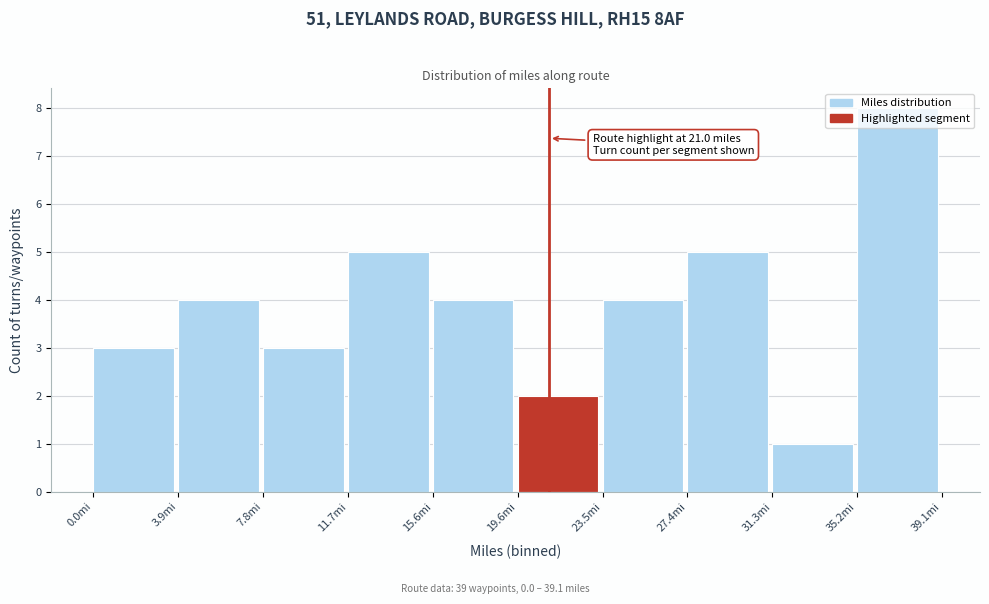

Which range on the x-axis has the tallest bar?

35.0 to 39.0